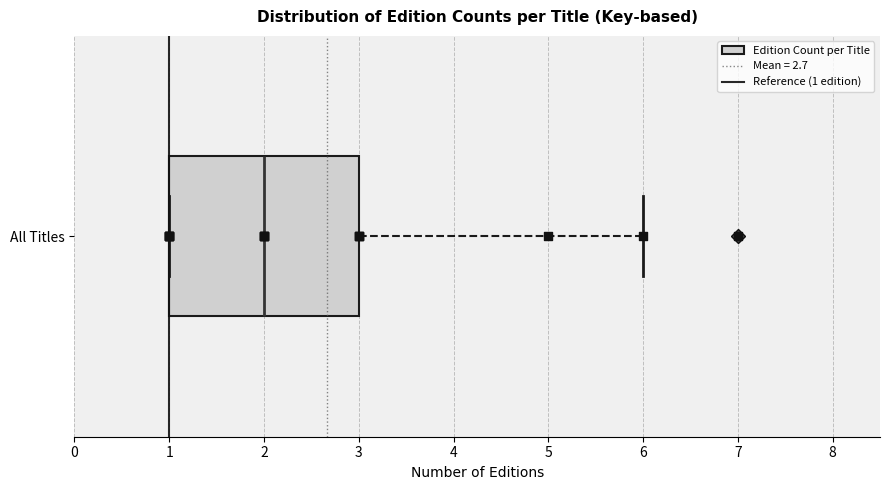

Where is the right edge of the box for All Titles on the x-axis? The values are not printed on the chart, so give them approximately, as read against the axis.

3